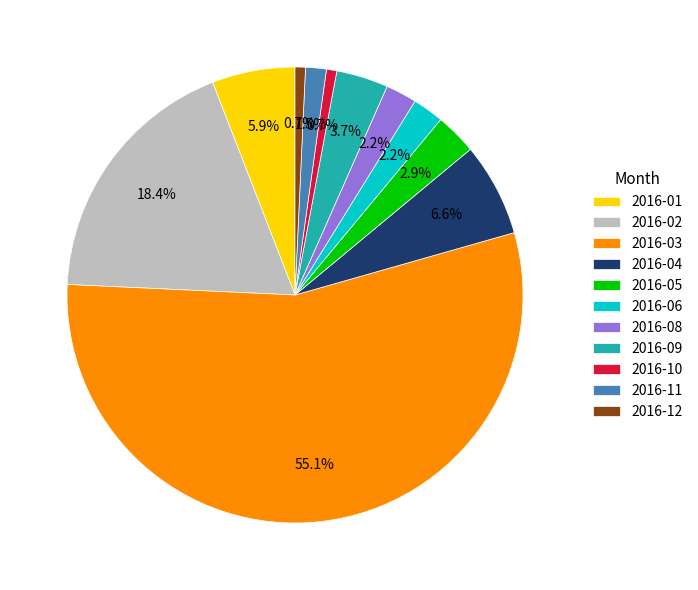

Count the number of slices in the pie.

11